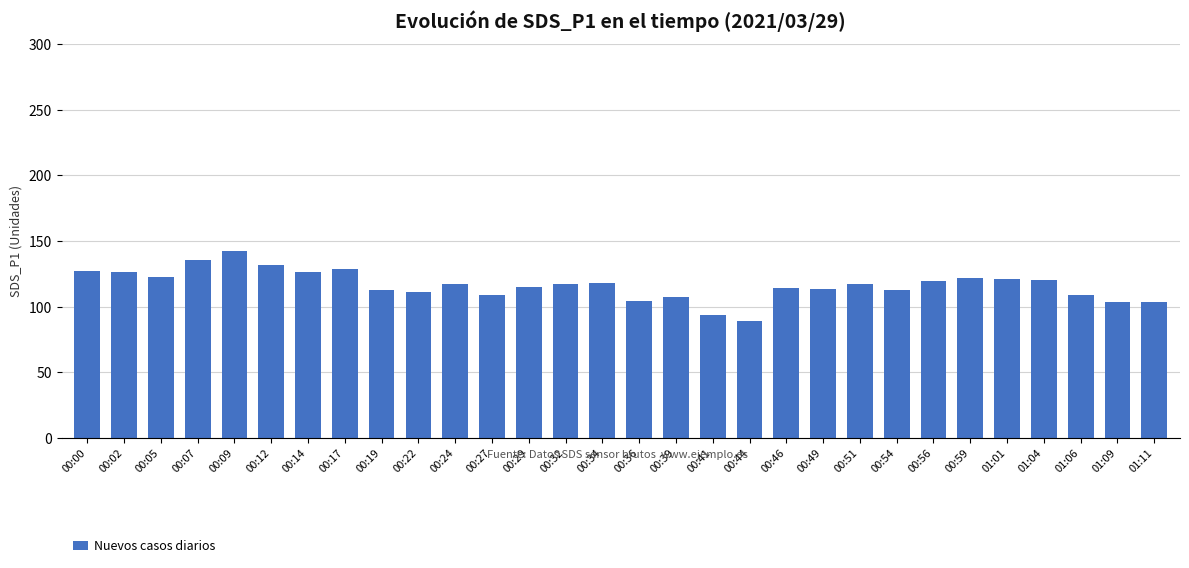

What is the ratio of the value at 01:06 to the value at 00:51?

0.9